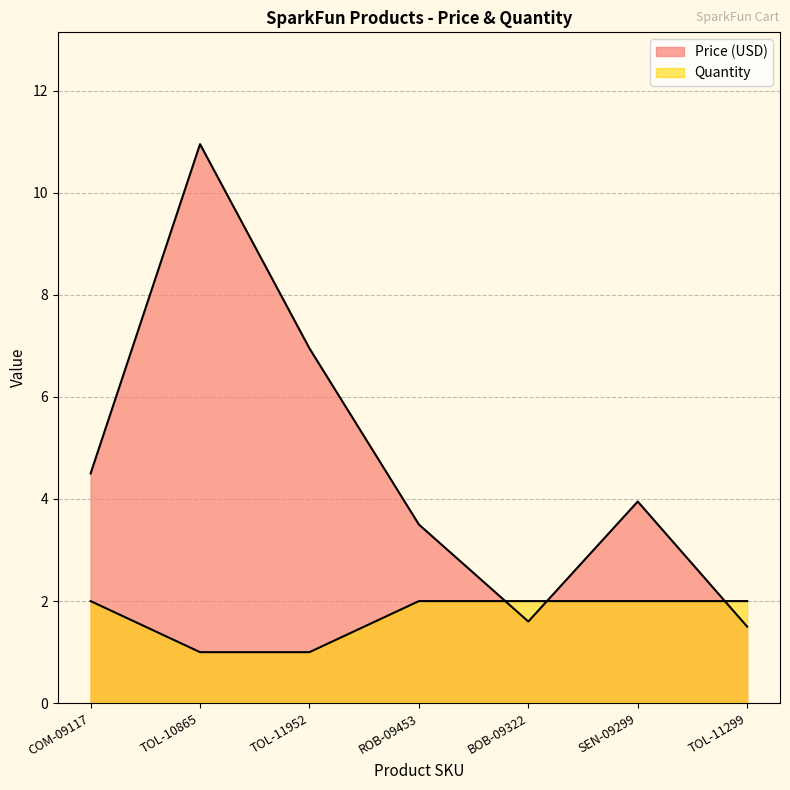

What are all the series names shown in the legend?

Price (USD), Quantity